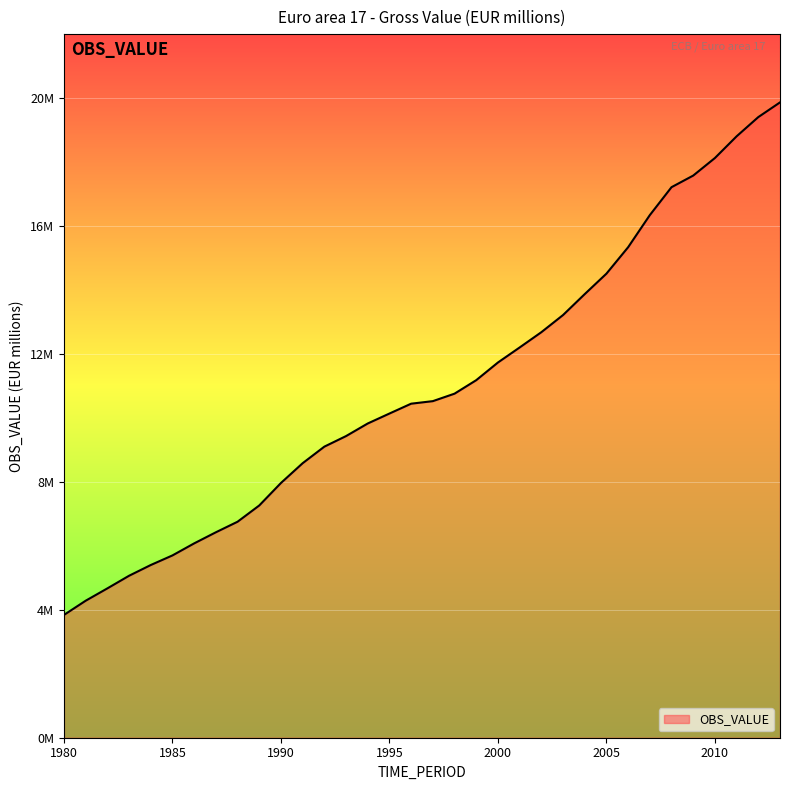

Reading right to left, what are all the values shown in this chart?

2013=19864883.5	2012=19405561.6	2011=18804313.1	2010=18125538.6	2009=17576760.1	2008=17213764.6	2007=16340338.7	2006=15336083.6	2005=14510045.5	2004=13870614.4	2003=13215665.1	2002=12679240.4	2001=12201875.8	2000=11731951.7	1999=11179588.5	1998=10757737.0	1997=10523959.5	1996=10444428.2	1995=10136357.9	1994=9825395.5	1993=9431546.3	1992=9101242.9	1991=8583383.6	1990=7965173.2	1989=7261652.5	1988=6753382.3	1987=6423286.1	1986=6076366.1	1985=5700282.8	1984=5400029.1	1983=5064131.6	1982=4669415.0	1981=4283640.3	1980=3838991.8